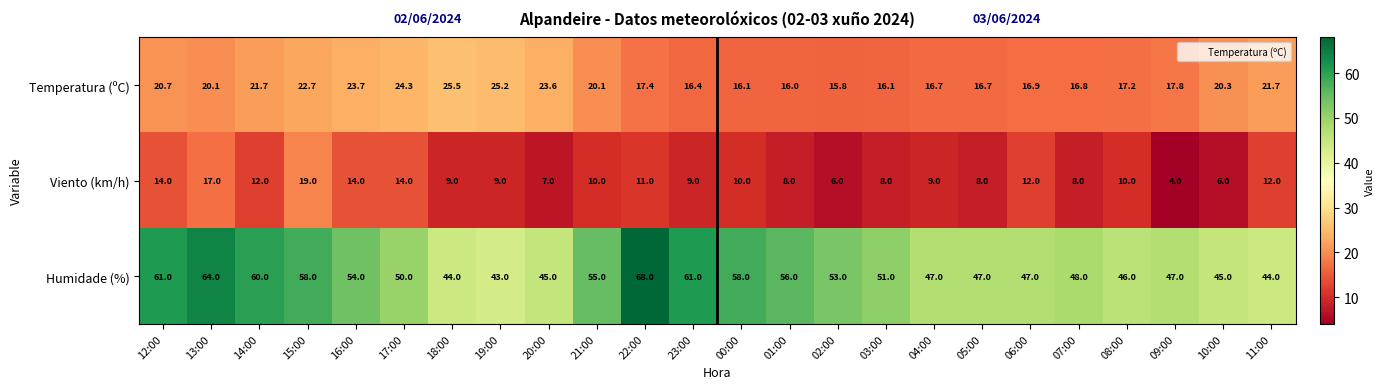

True or false: Temperatura (ºC) has a value of 16.4 at 23:00.

True